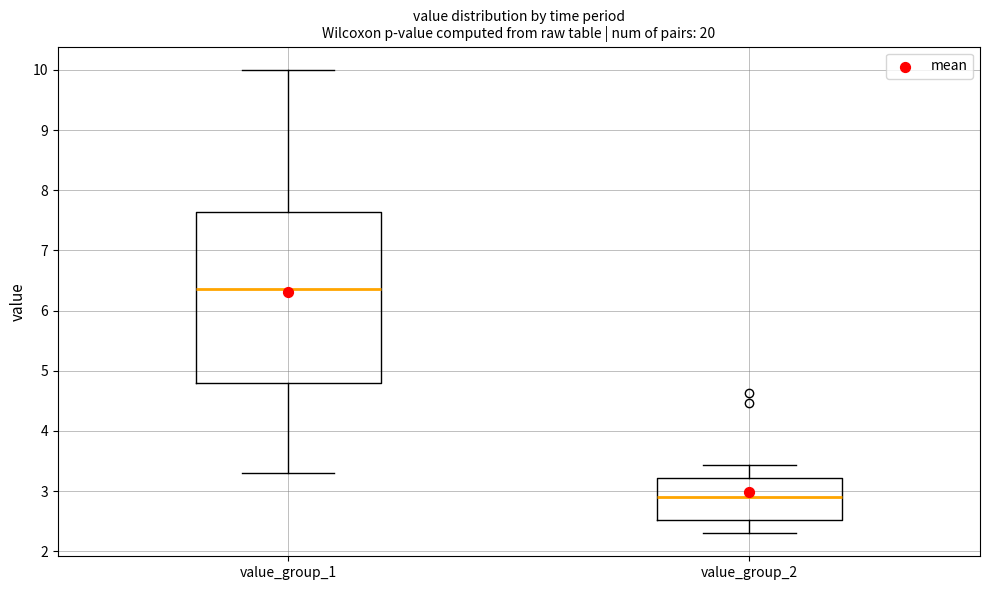

Reading left to right, transcribe this box plot: for each box, give where its median line is, the range the box spans, and where its two whiskers end, as read against the y-axis. The values are not printed on the chart, so give them approximately, as read against the axis.

value_group_1: median 6.4, box 4.8 to 7.6, whiskers 3.3 to 10.0
value_group_2: median 2.9, box 2.5 to 3.2, whiskers 2.3 to 3.4